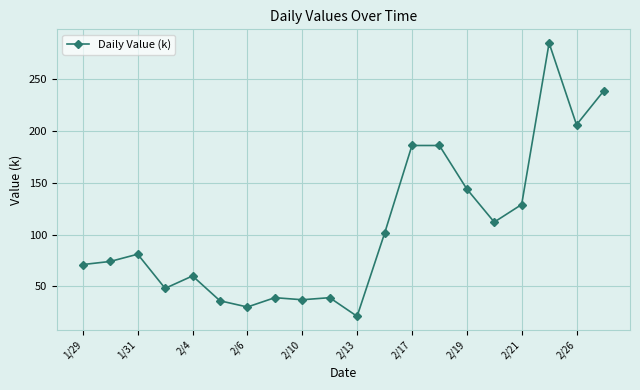

What is the maximum value shown in the chart?

285